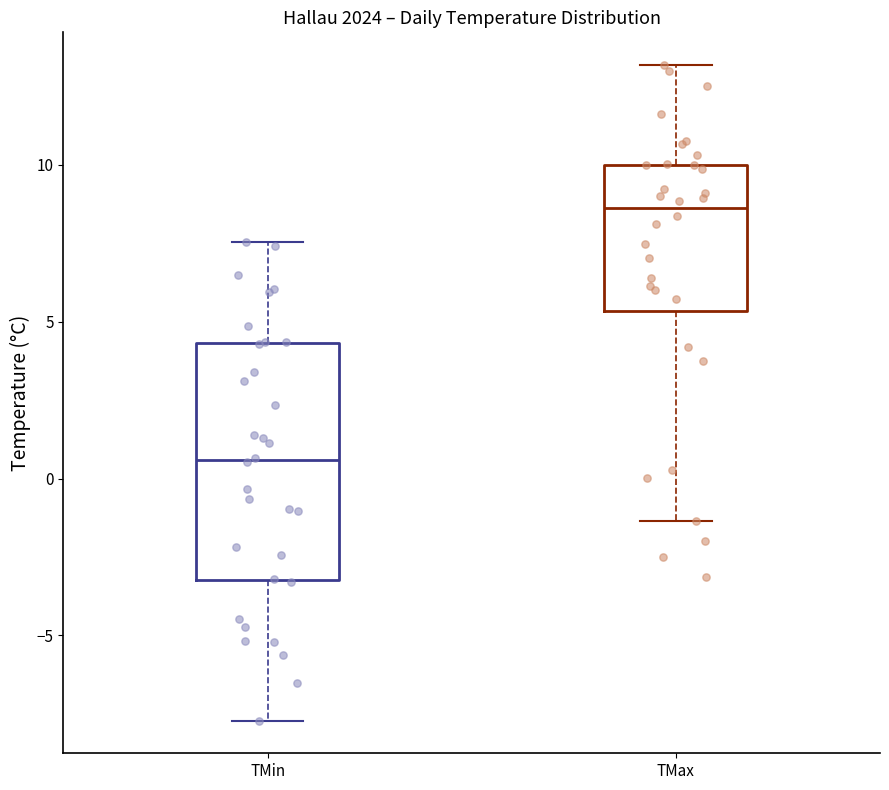

Reading left to right, transcribe this box plot: for each box, give where its median line is, the range the box spans, and where its two whiskers end, as read against the y-axis. The values are not printed on the chart, so give them approximately, as read against the axis.

TMin: median 0.5, box -3.0 to 4.5, whiskers -7.5 to 7.5
TMax: median 8.5, box 5.5 to 10.0, whiskers -1.5 to 13.0